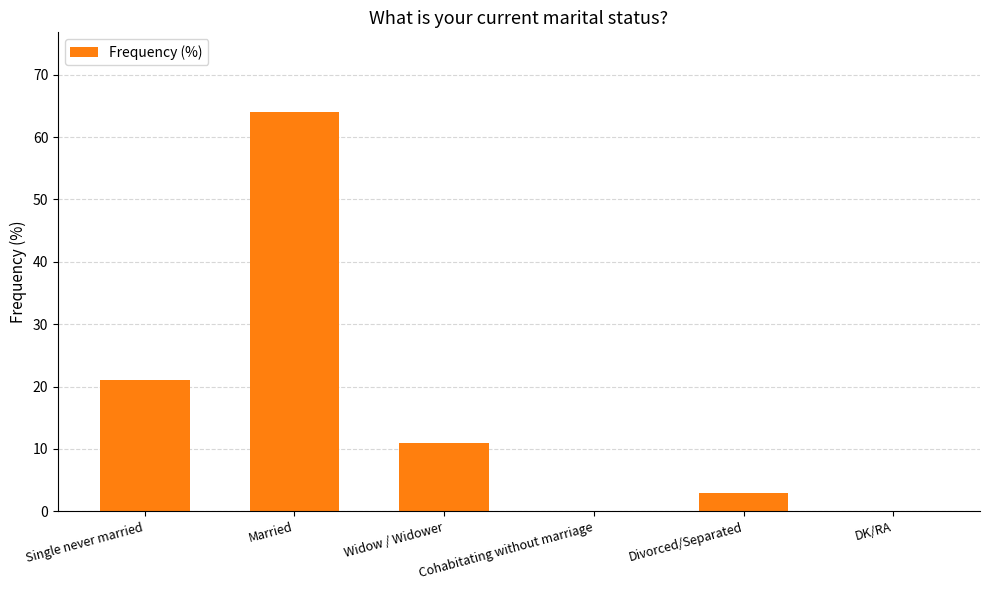

How many distinct data groups are displayed?

1